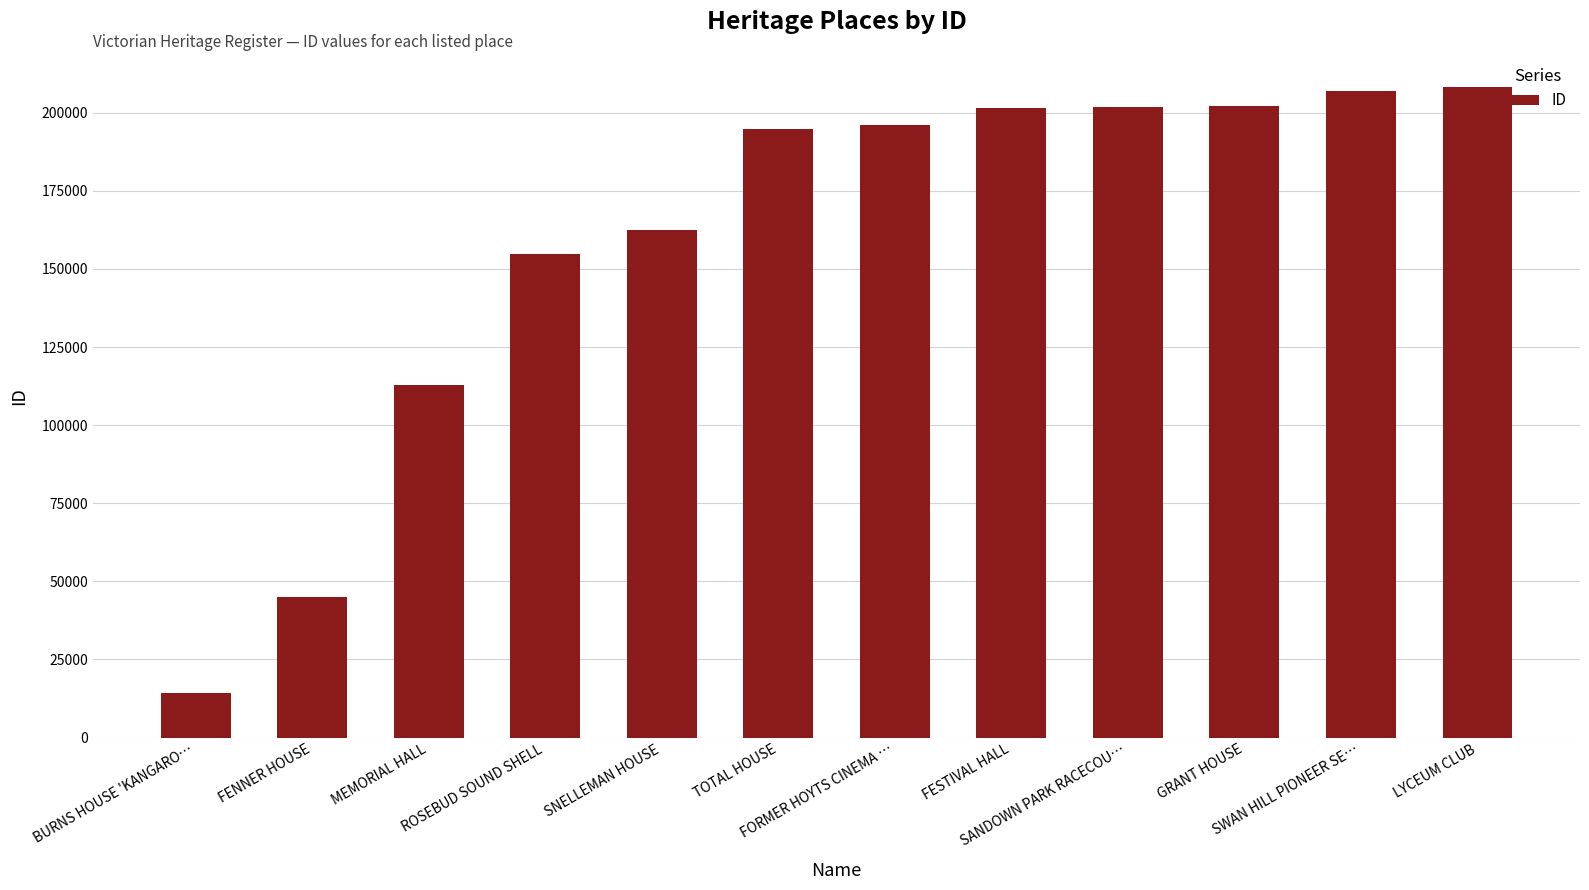

What is the maximum value shown in the chart?

208380